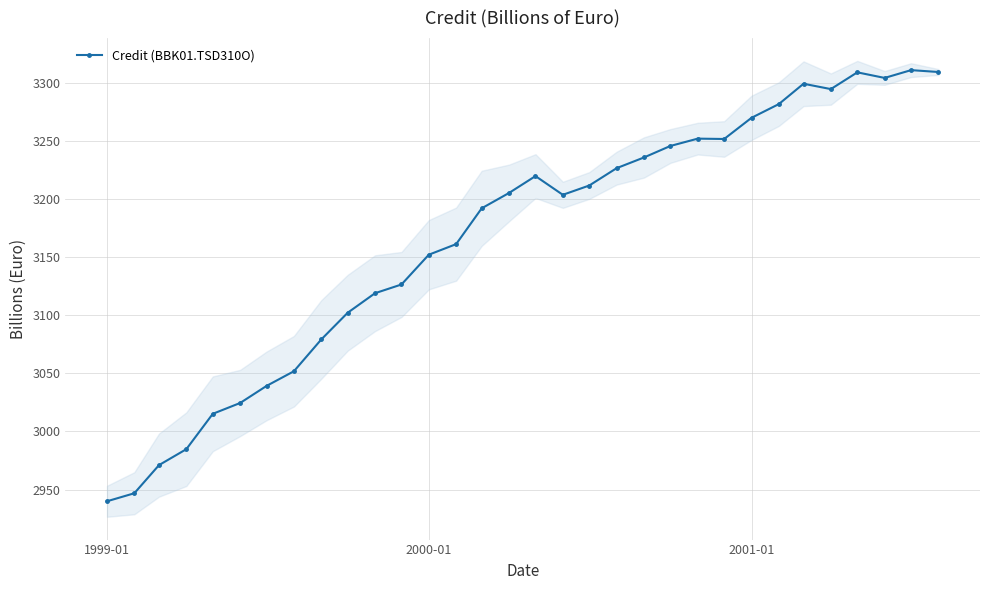

How many values are below 3205?

16